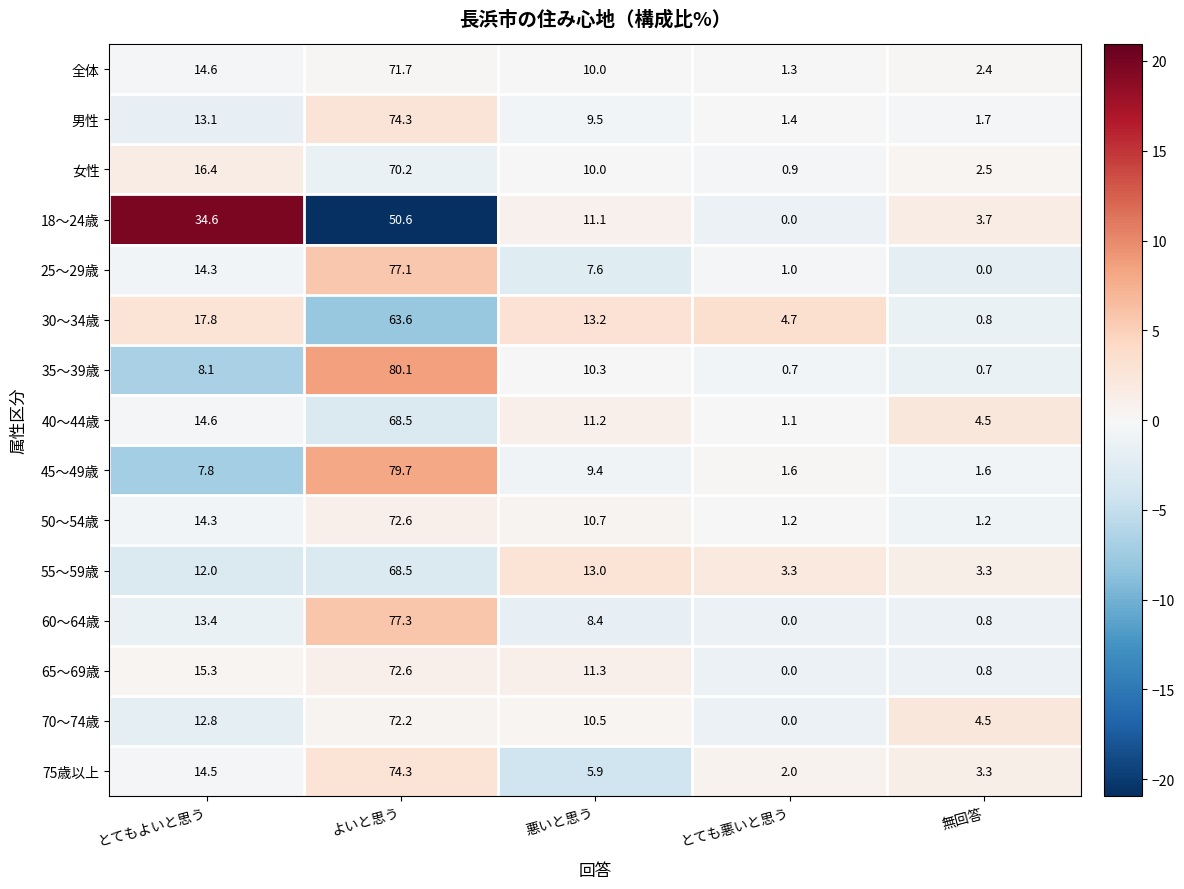

Where does the 40～44歳 series first go above 11?

とてもよいと思う